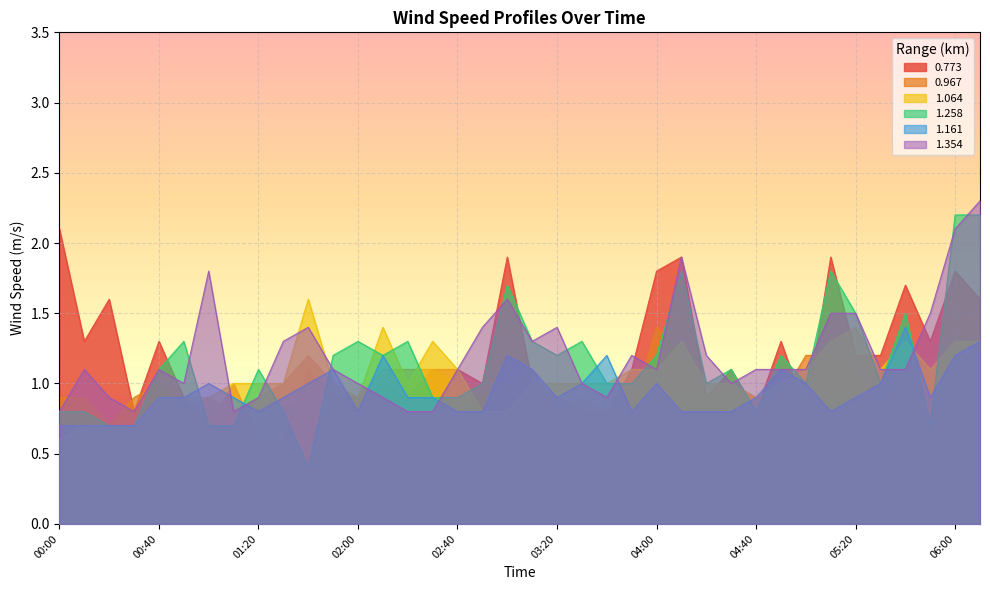

Is it true that 0.773 equals 0.8 at 04:40?

True